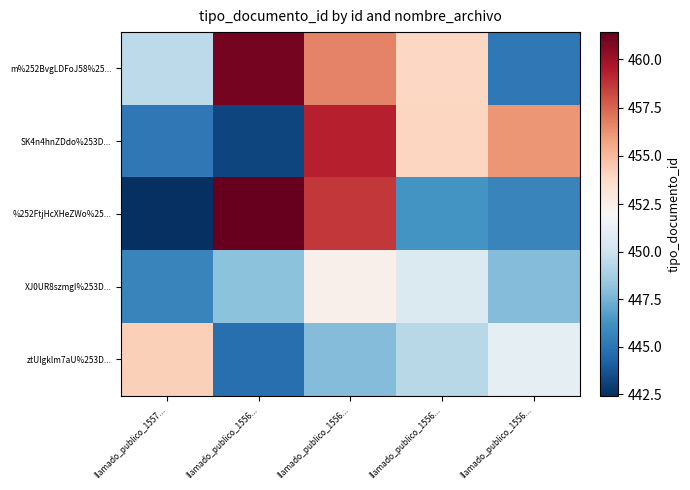

Count the number of data series in this chart.

5